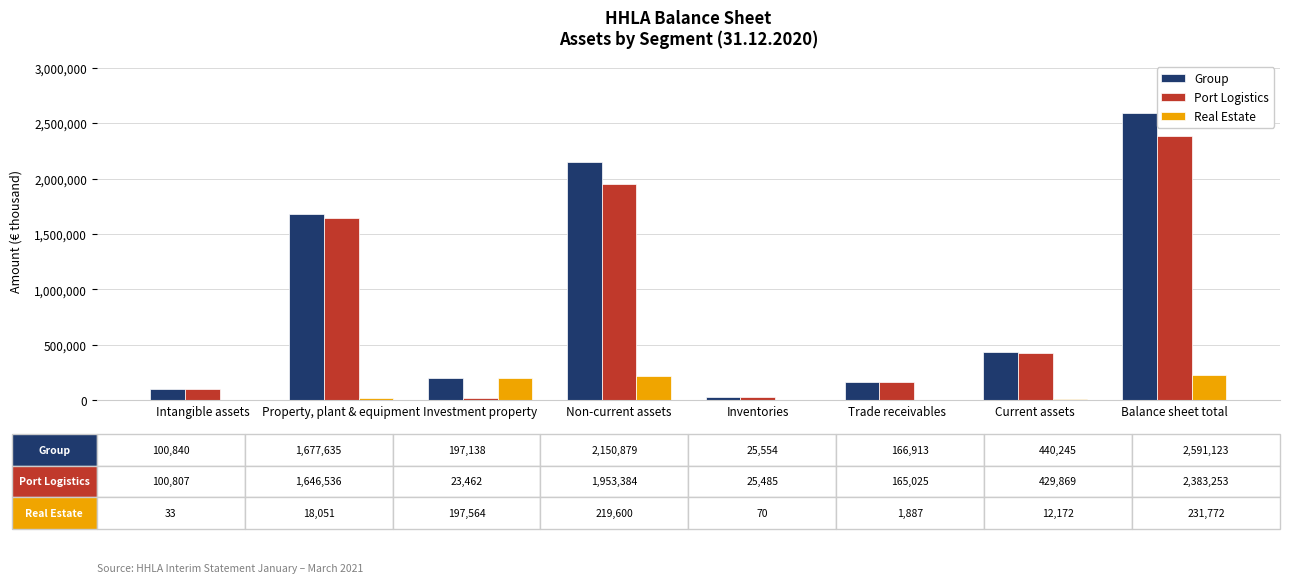

True or false: Real Estate has a value of 18051 at Property, plant & equipment.

True